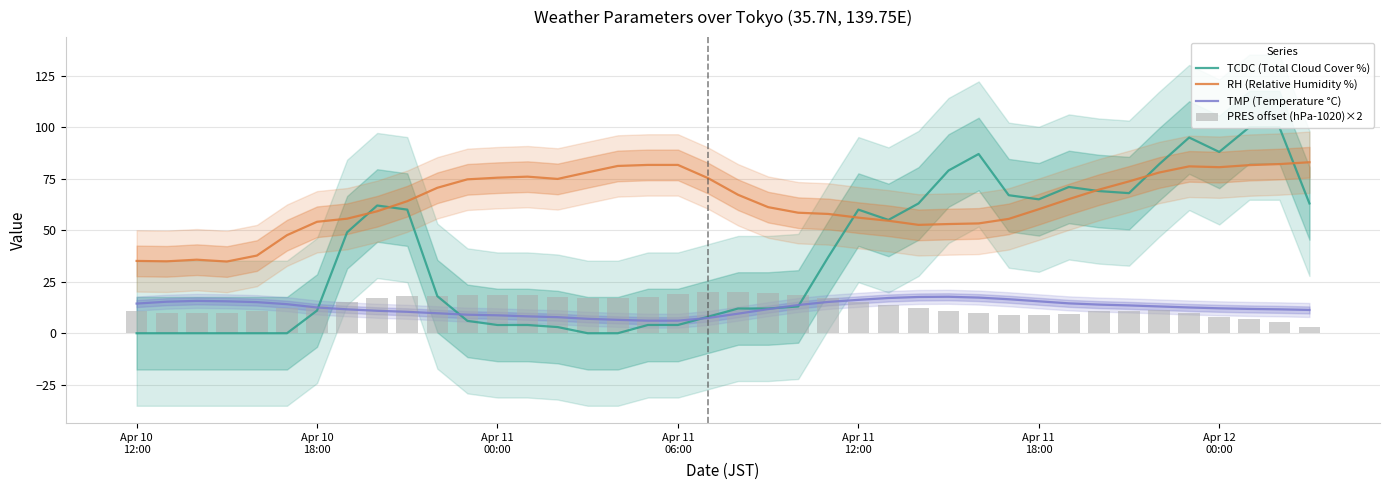

True or false: RH (Relative Humidity %) and TMP (Temperature °C) cross at least once.

False